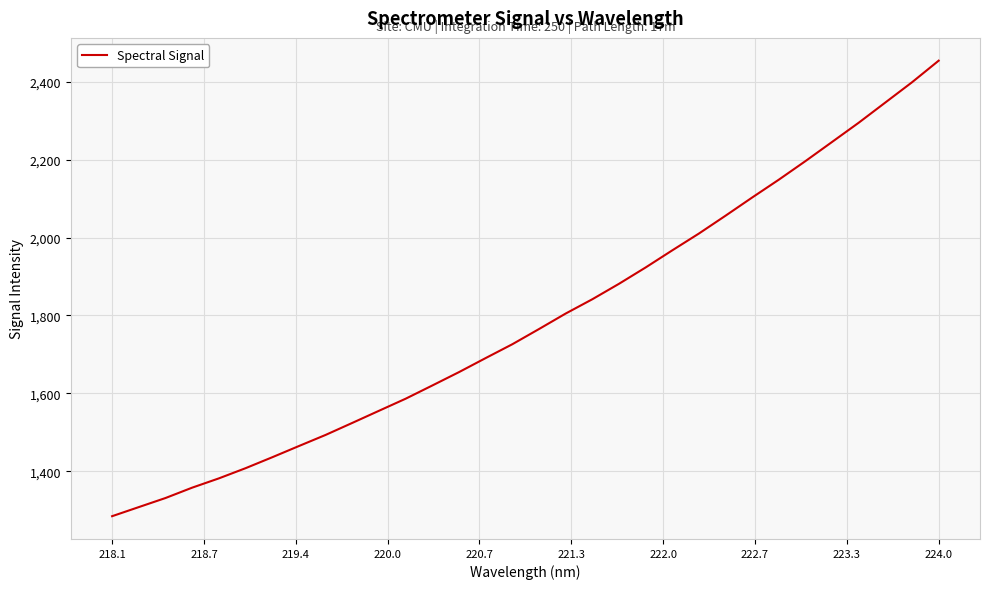

What is the maximum value shown in the chart?

2454.5